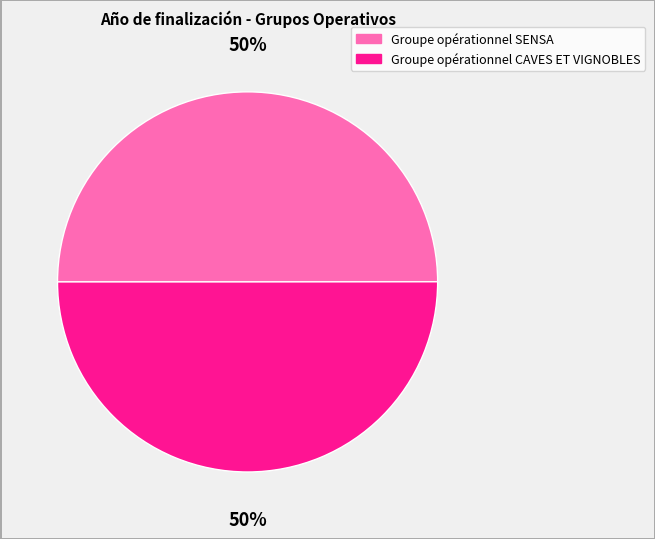

Approximately how many times larger is the value at Groupe opérationnel CAVES ET VIGNOBLES compared to Groupe opérationnel SENSA?

1.0